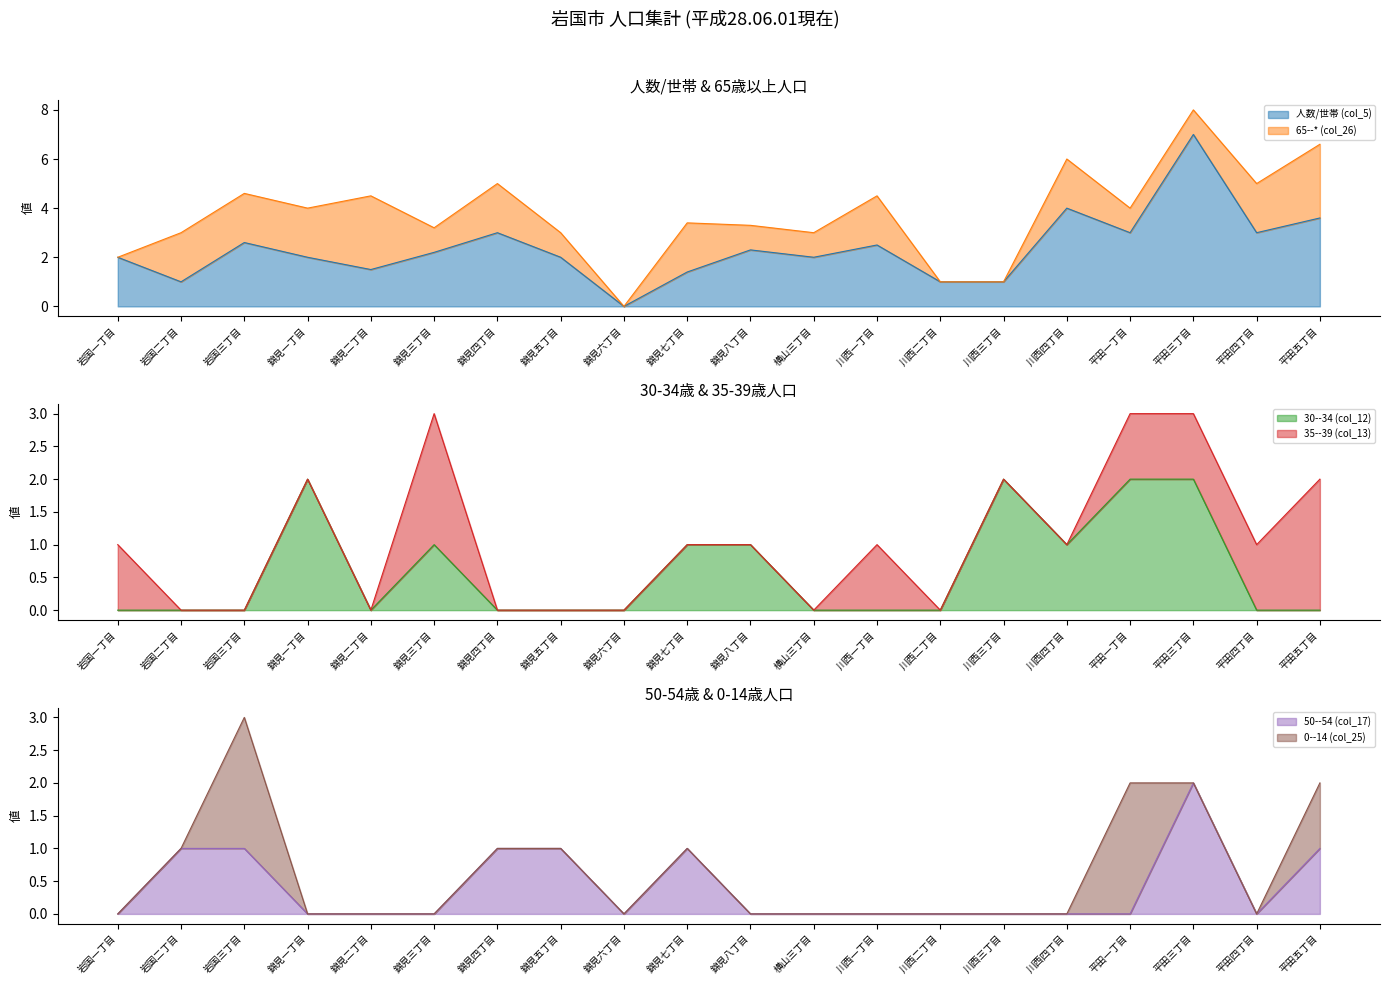

The value of 人数/世帯 (col_5) at 平田三丁目 is 9.7. True or false?

False